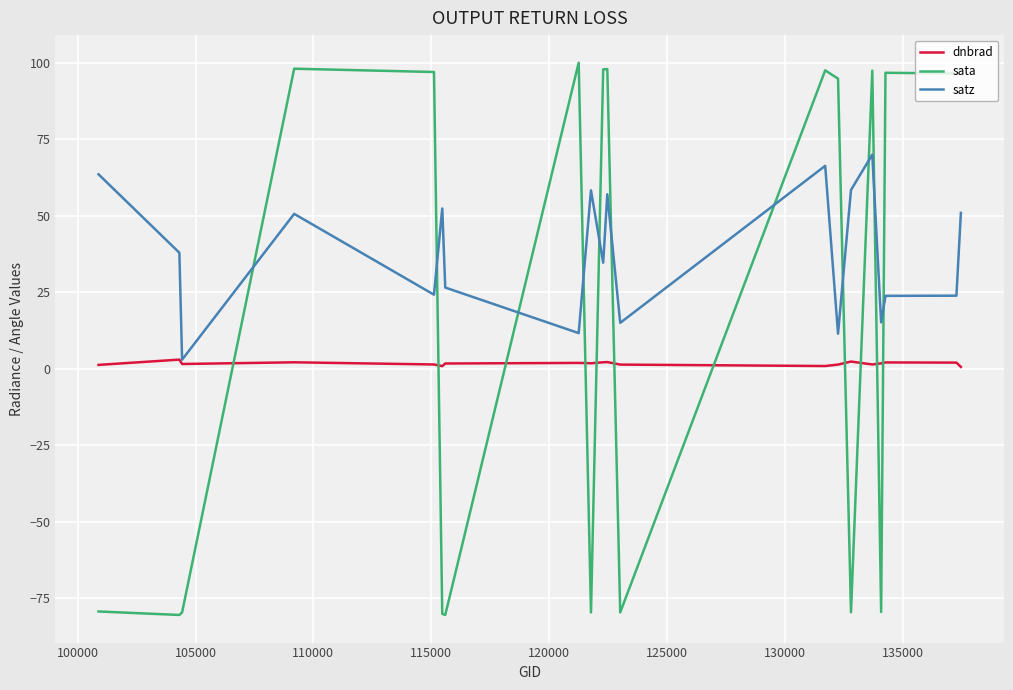

List the series in order of their overall mean, highest first.

satz, sata, dnbrad